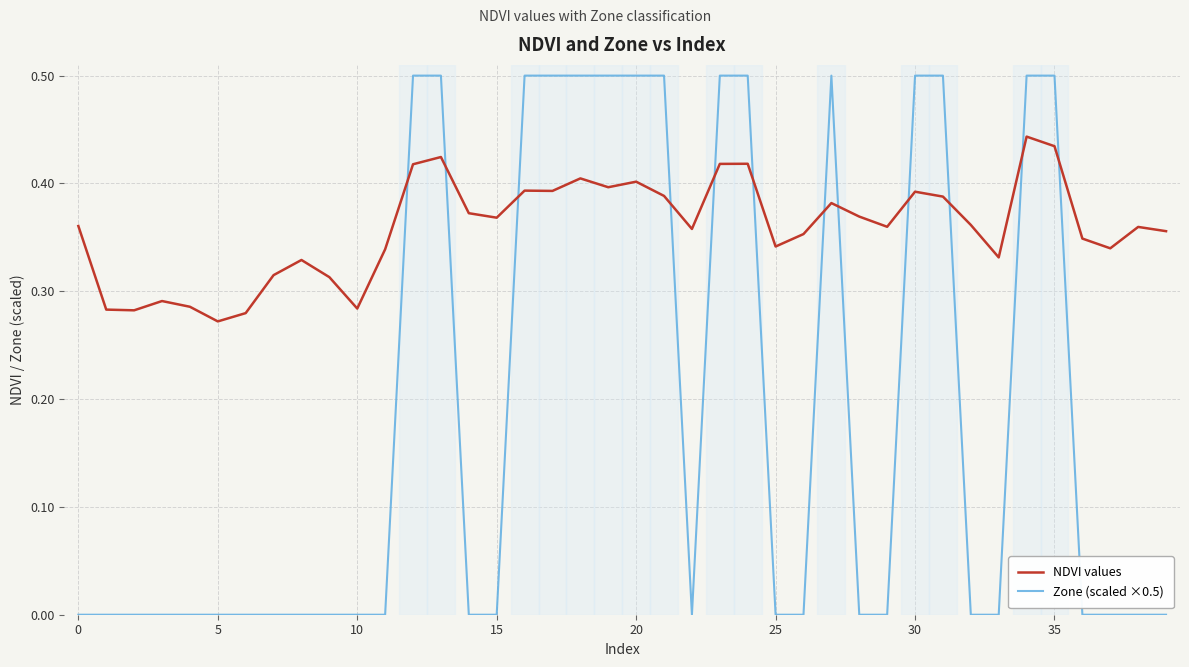

Which series has the largest range (max minus min)?

Zone (scaled ×0.5)